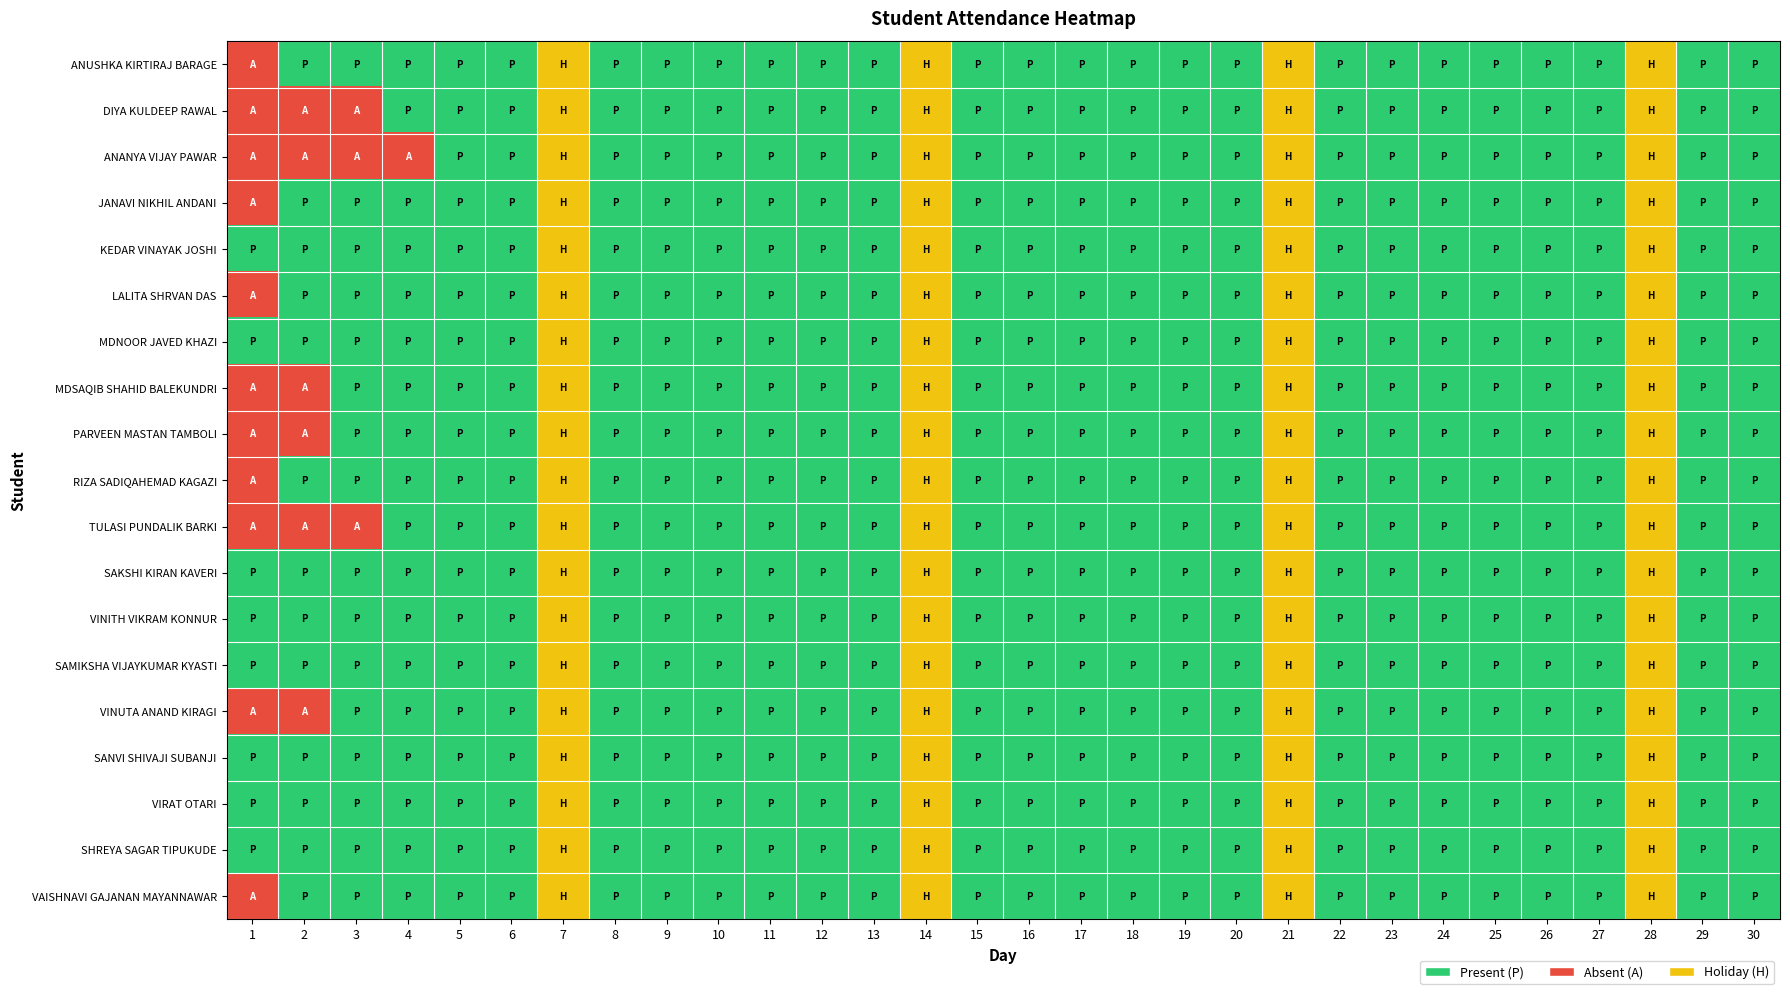

What is the total value across all series at 22?

19